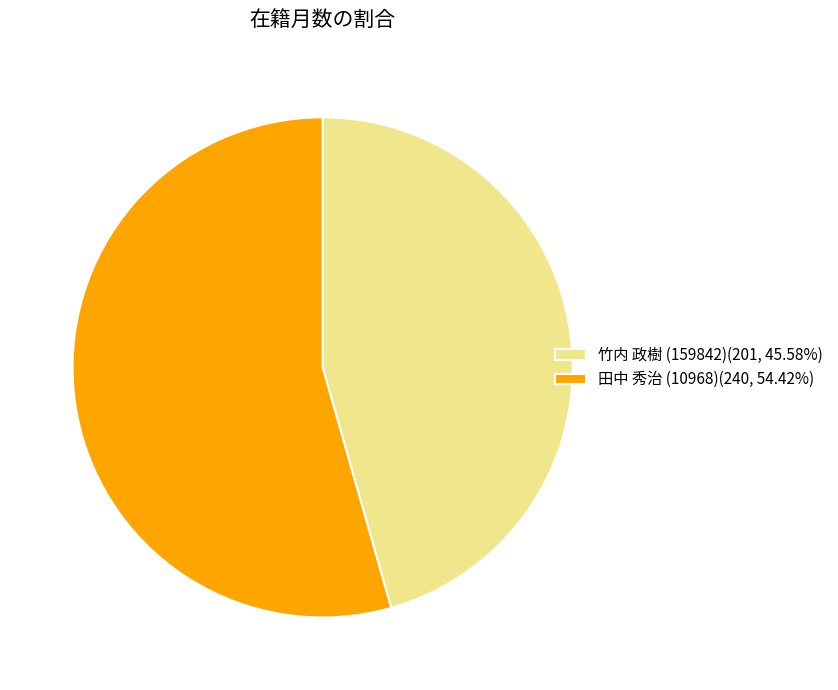

What is the largest slice in the pie chart?

田中 秀治 (10968)